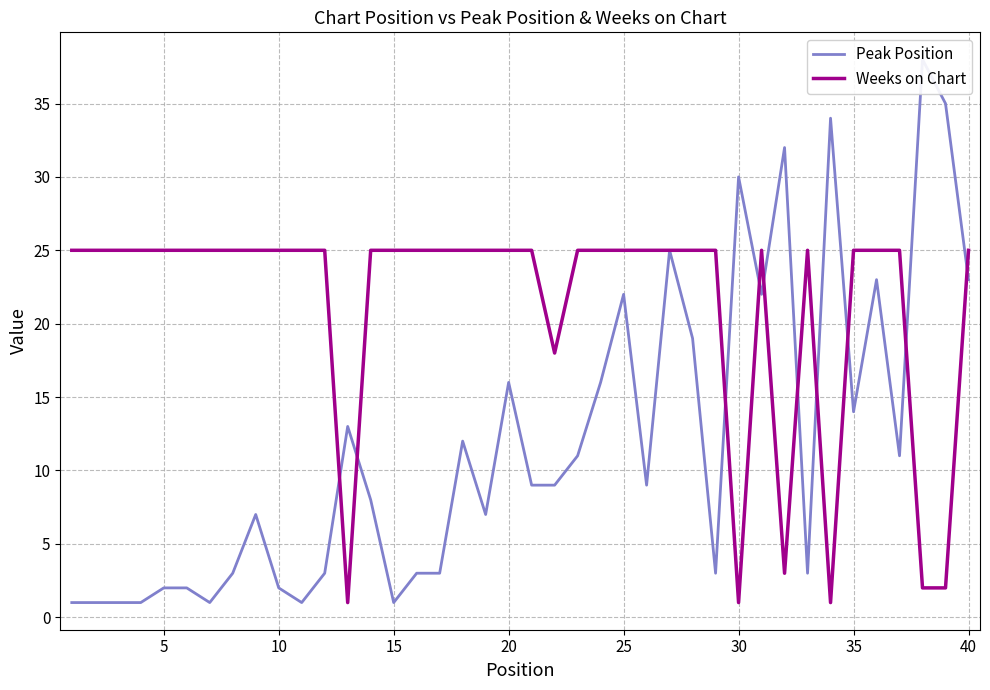

True or false: Weeks on Chart has a value of 1 at 30.

True